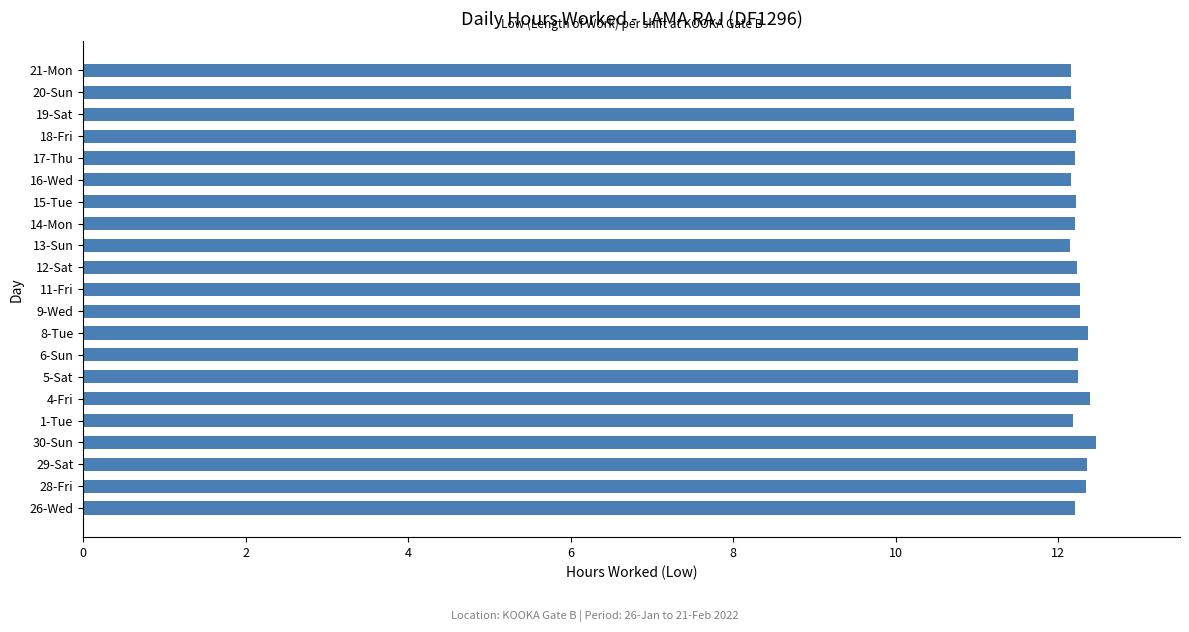

How many values are between 12 and 13?

21